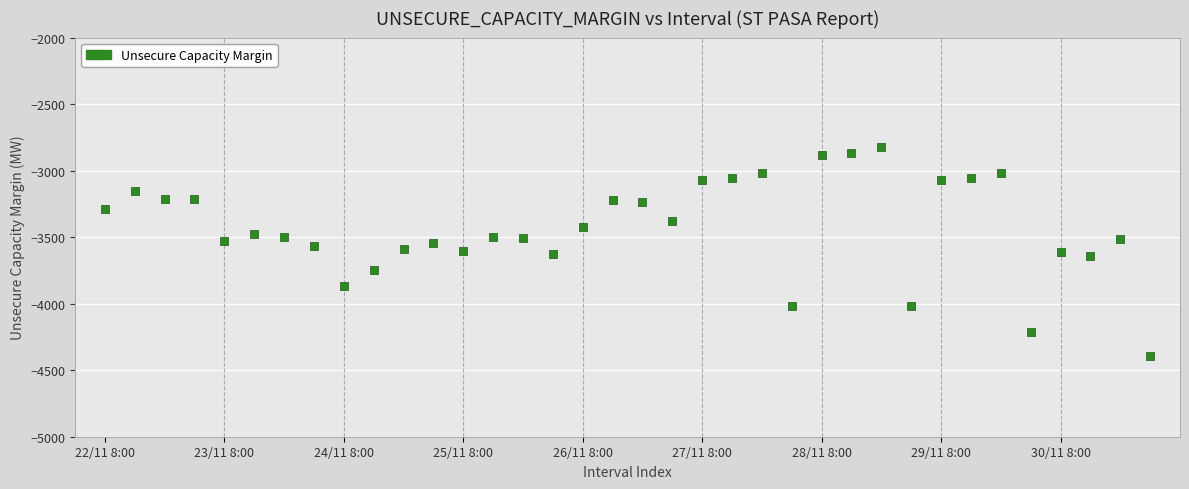

What is the range of Y values (max minus min)?

1569